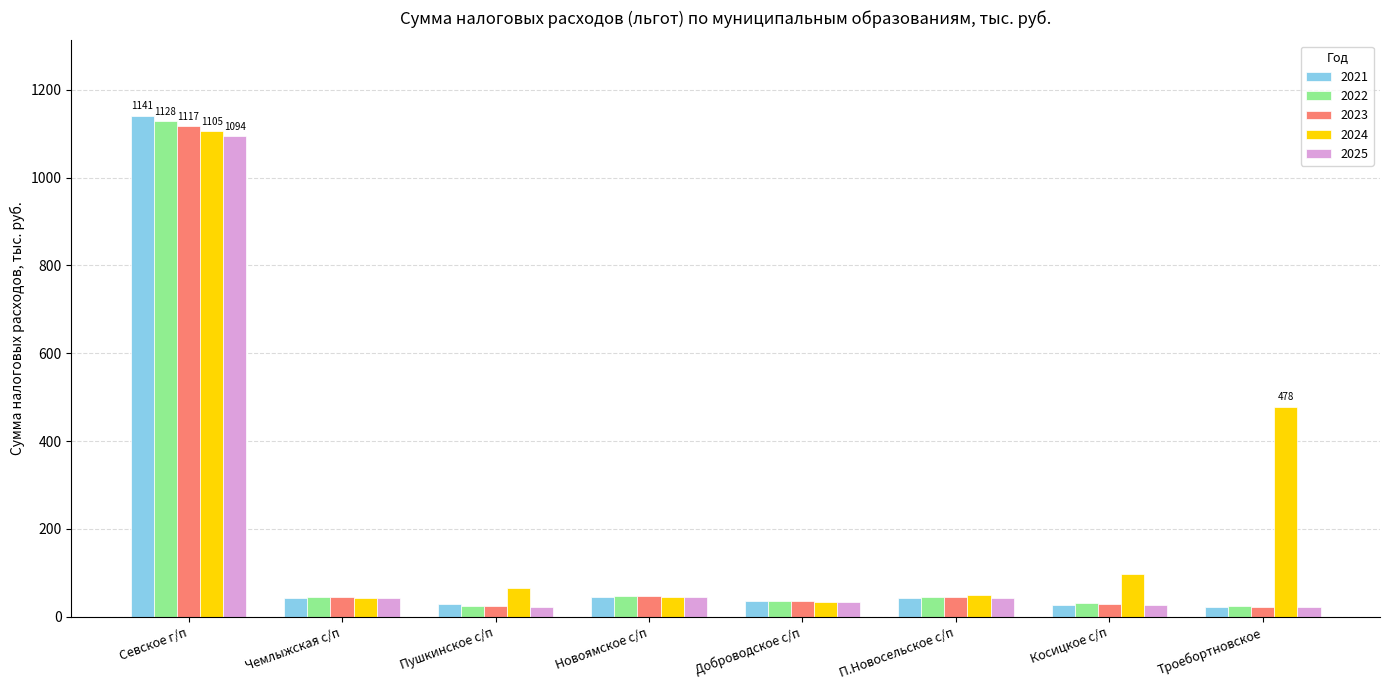

What is the sum of all 2022 values?

1383.0